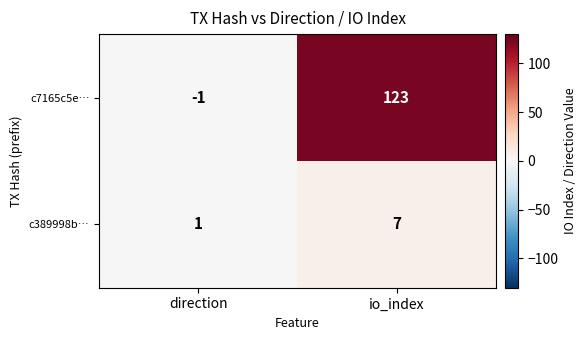

What is the difference between the highest and lowest values at io_index?

116